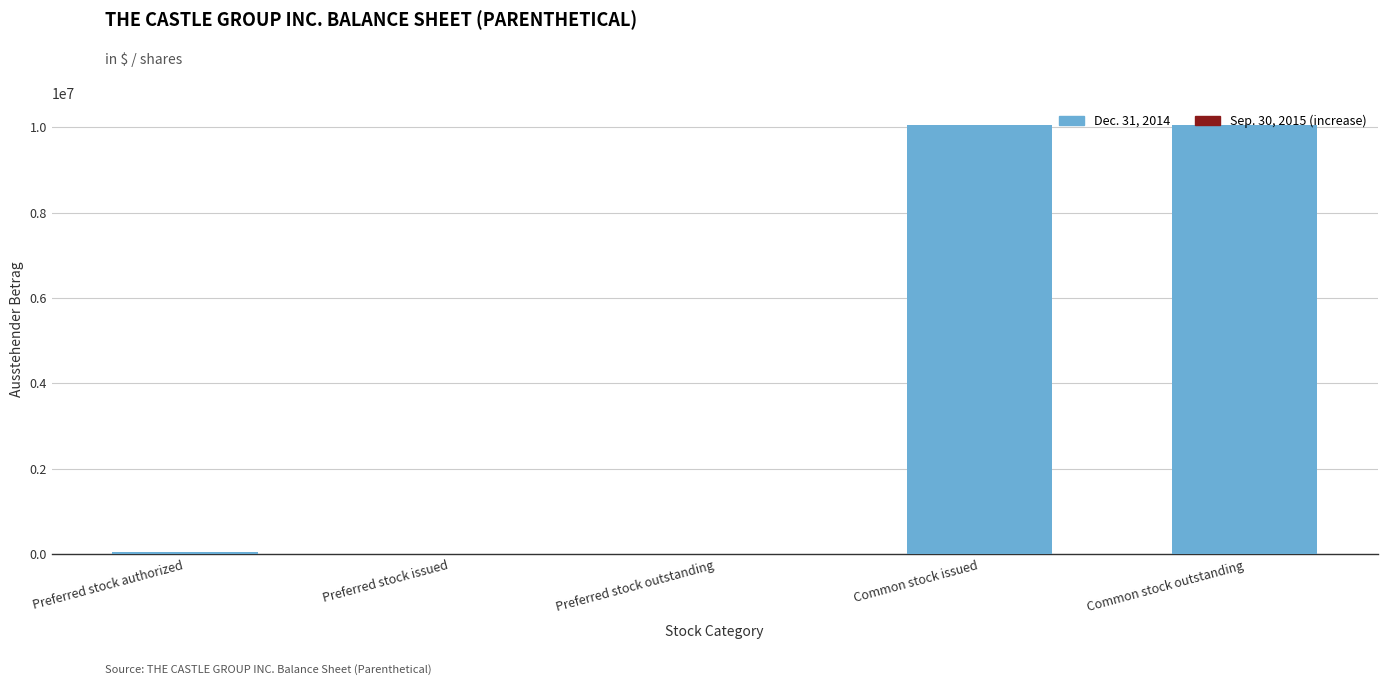

Is it true that Dec. 31, 2014 equals 10046392 at Common stock outstanding?

True